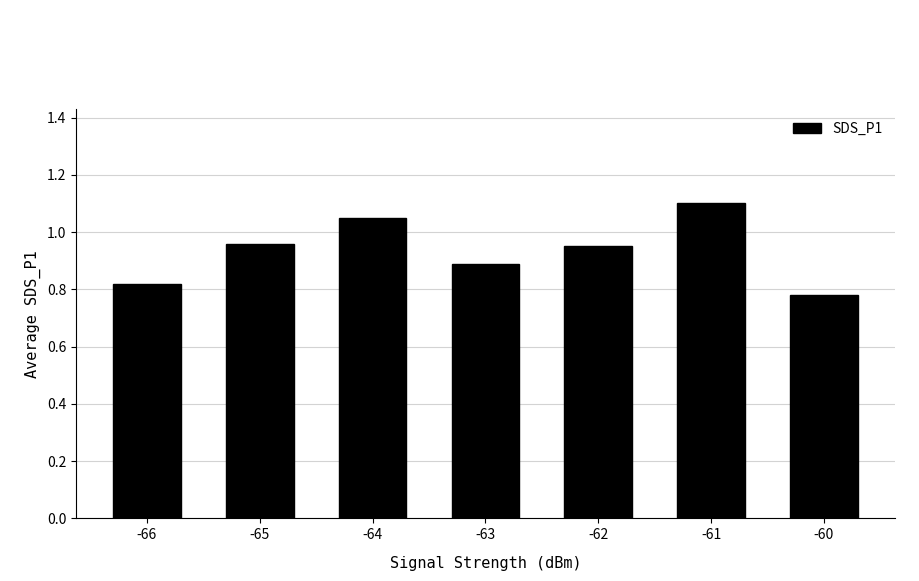

Are the bars grouped side by side (vs. stacked)?

No